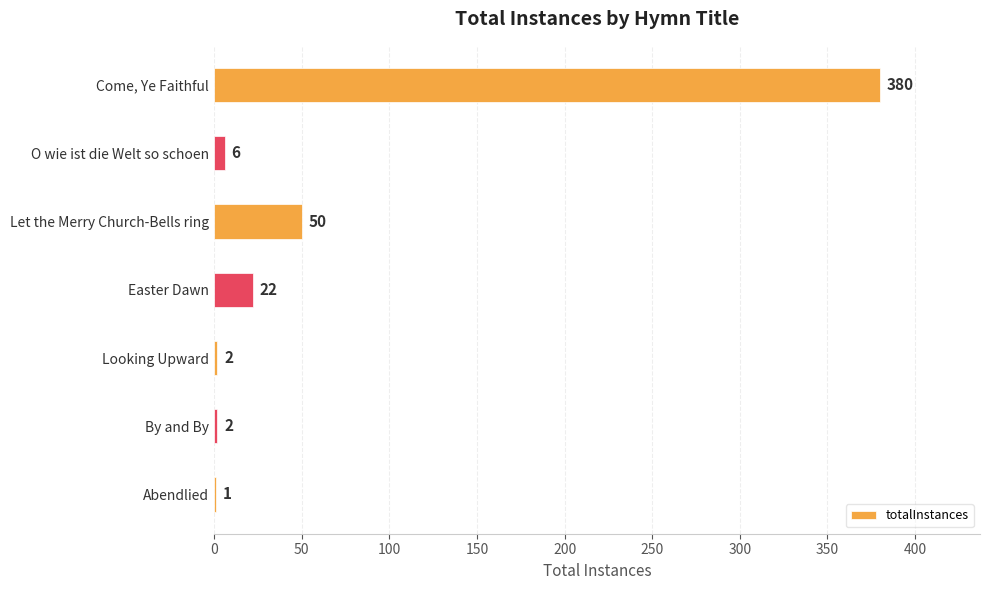

Reading top to bottom, transcribe all the data shown in this chart.

Come, Ye Faithful=380	O wie ist die Welt so schoen=6	Let the Merry Church-Bells ring=50	Easter Dawn=22	Looking Upward=2	By and By=2	Abendlied=1